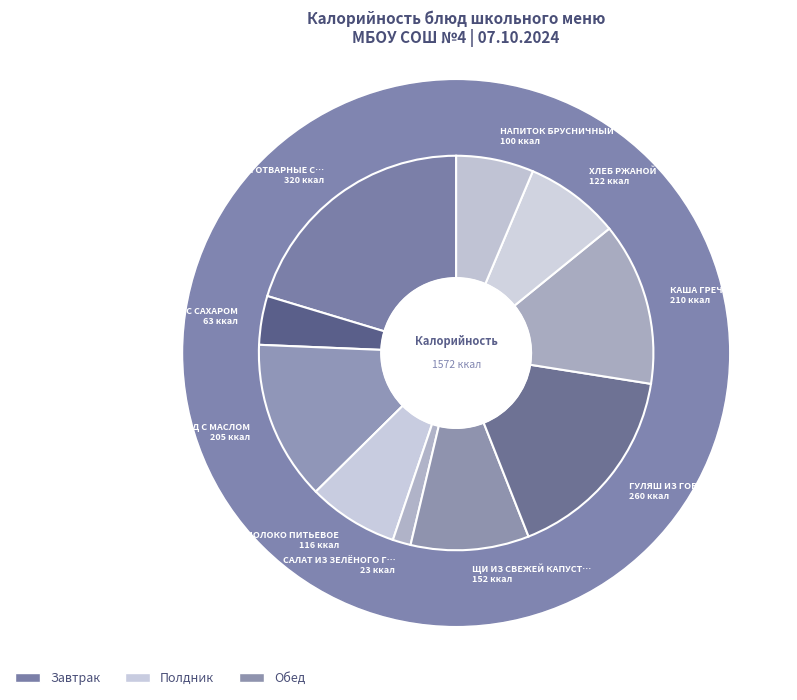

Combined, what portion of the pie is БУТЕРБРОД С МАСЛОМ and САЛАТ ИЗ ЗЕЛЁНОГО ГОРОШКА?

14.5%